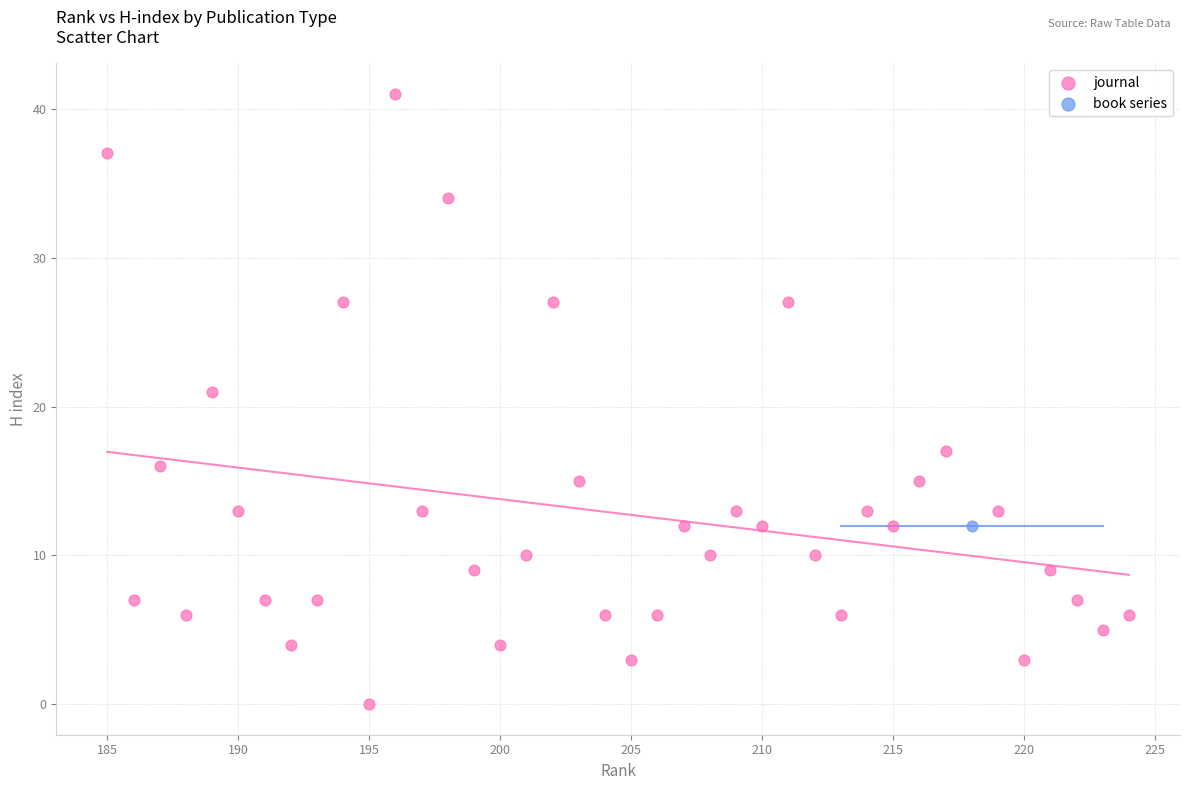

What are all the series names shown in the legend?

journal, book series